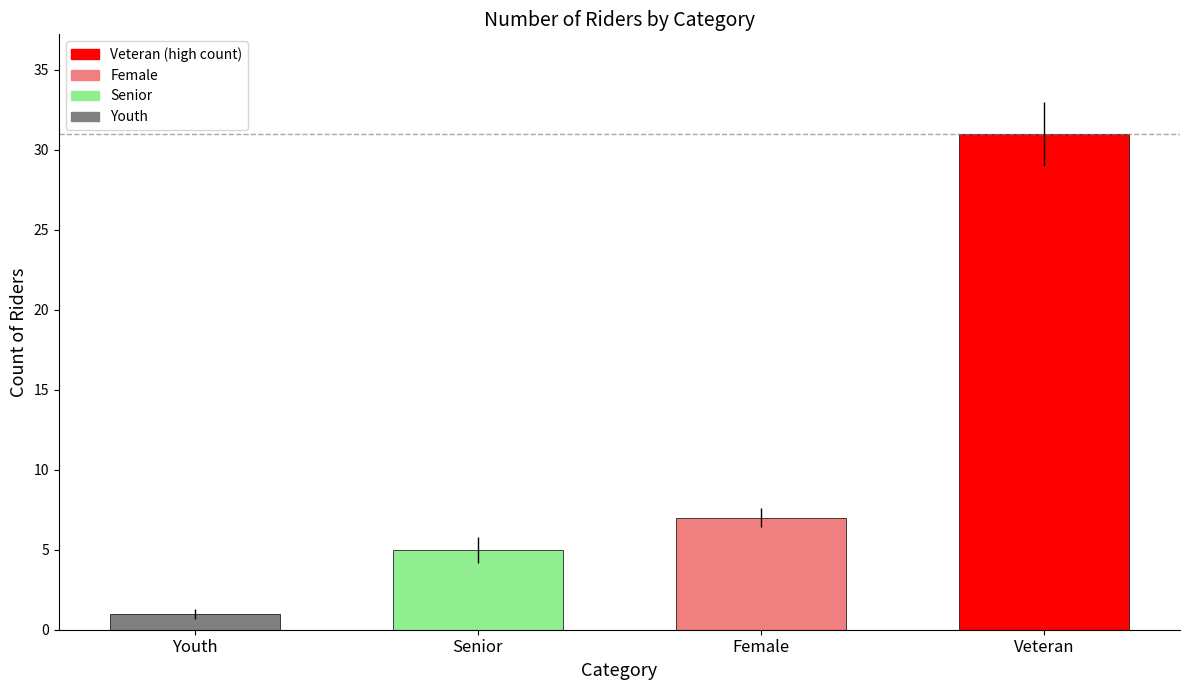

Rank the categories by value from lowest to highest.

Youth, Senior, Female, Veteran